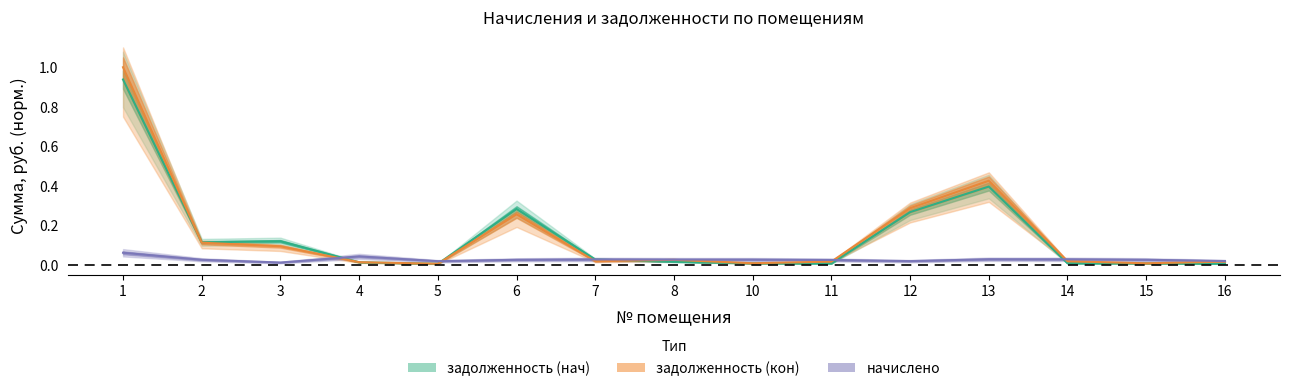

Where do задолженность (кон) and начислено first cross each other?

3 and 4